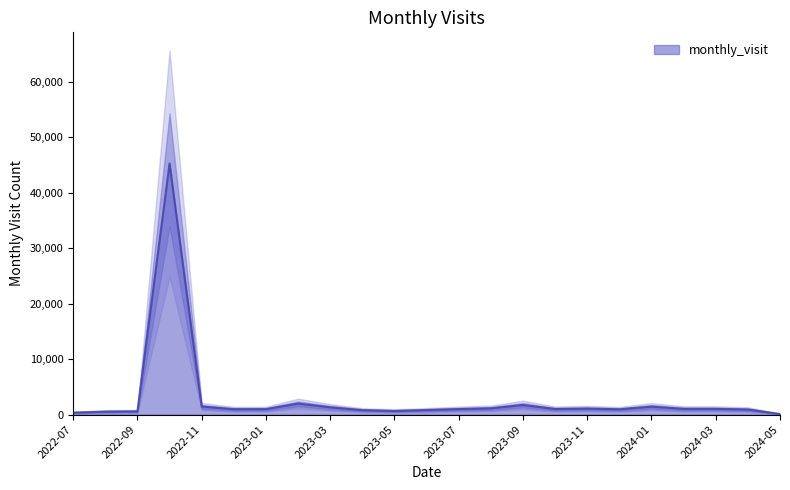

Where is the first local minimum?

2022-12